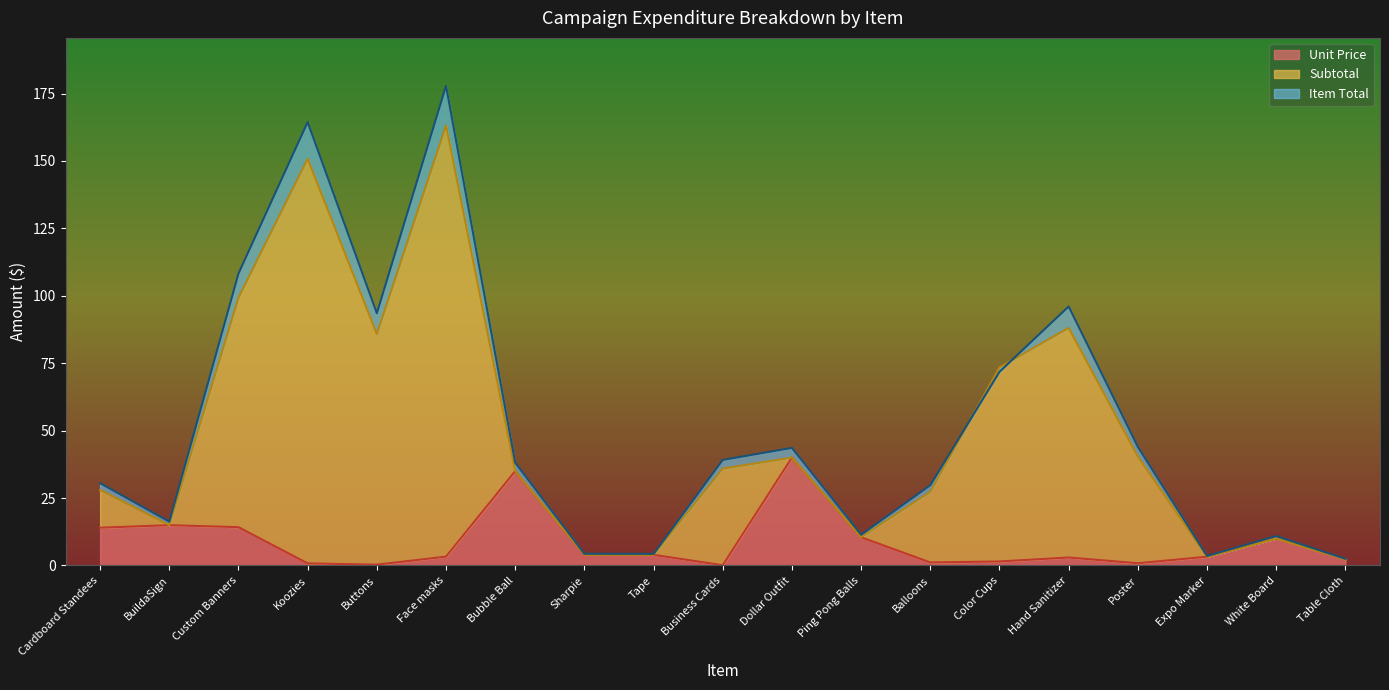

True or false: Item Total has a value of 4.3 at Tape.

True